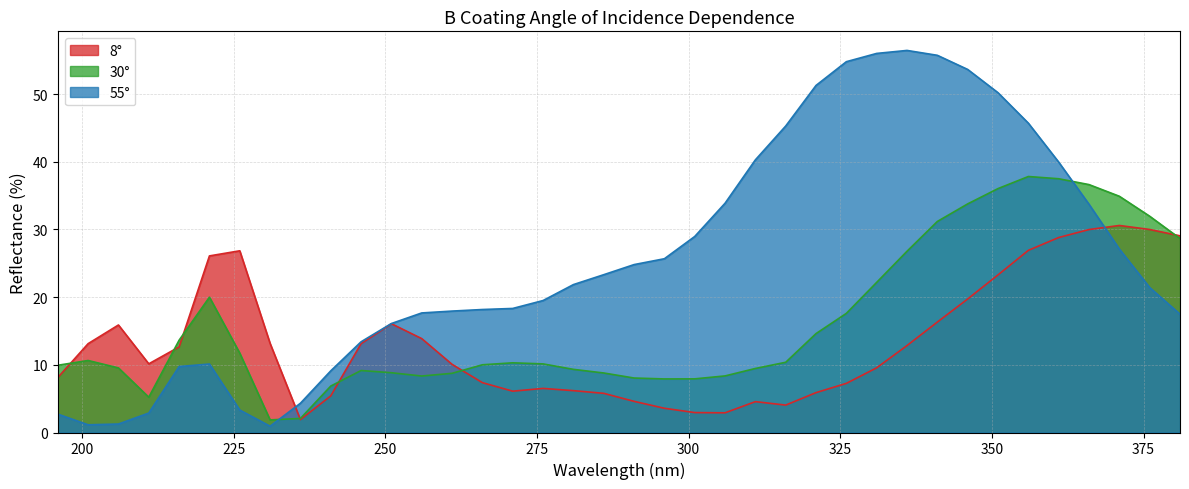

How many values in the 8° series are below 12?

19